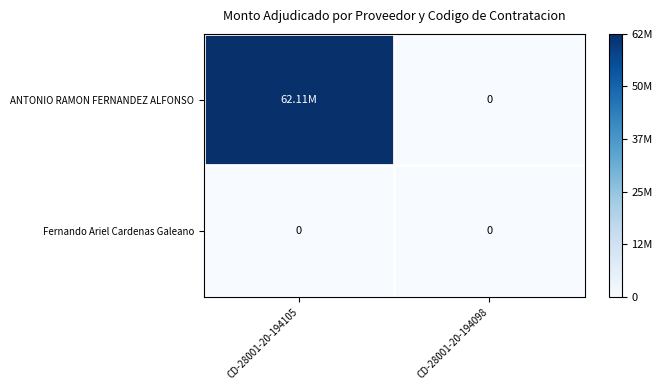

Is the value of ANTONIO RAMON FERNANDEZ ALFONSO at CD-28001-20-194105 greater than the value of Fernando Ariel Cardenas Galeano at CD-28001-20-194105?

Yes